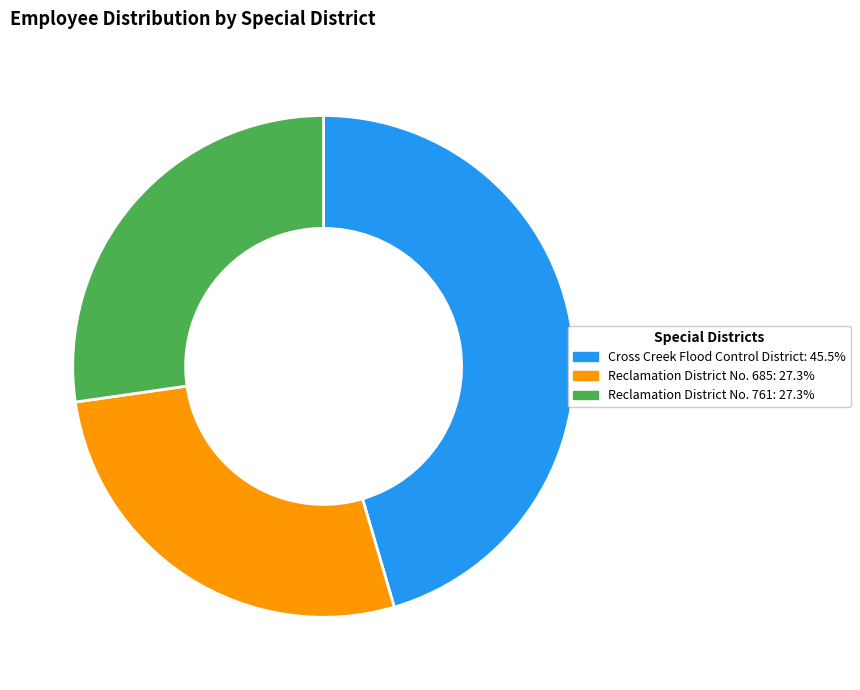

What is the ratio of the value at Cross Creek Flood Control District: 45.5% to the value at Reclamation District No. 761: 27.3%?

1.7